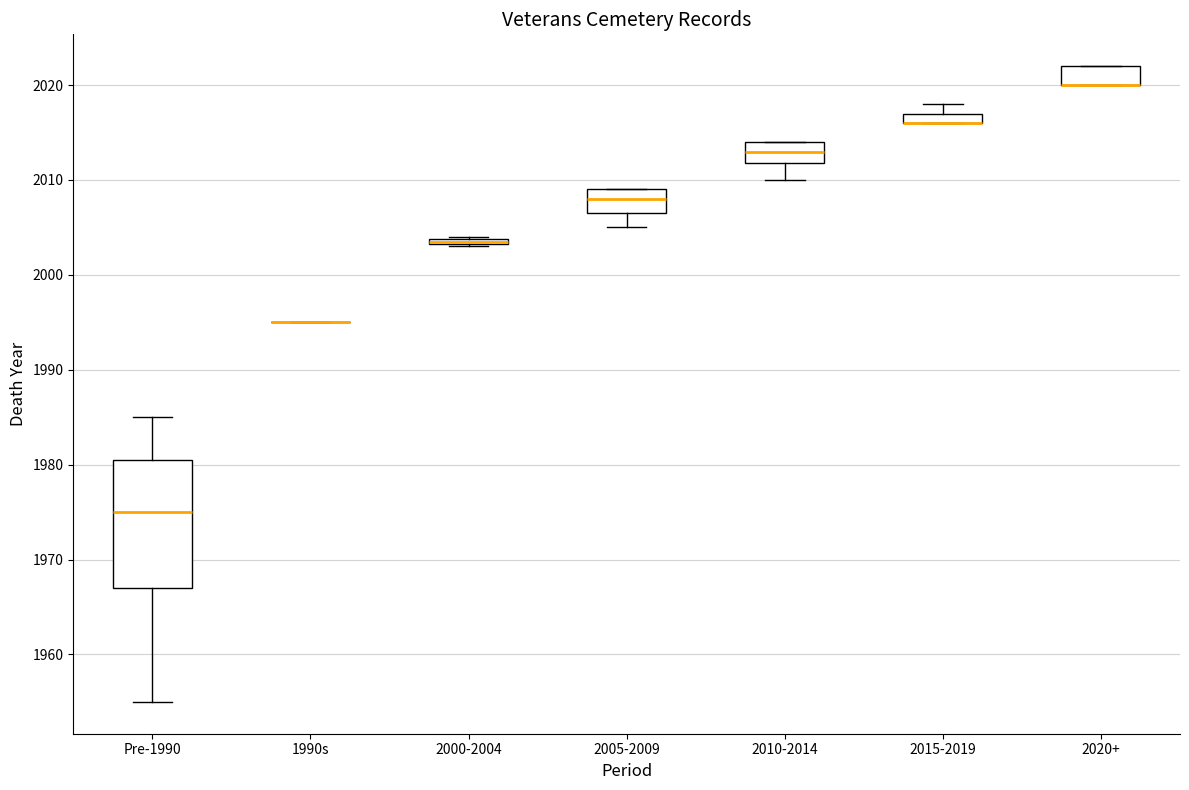

Comparing the boxes themselves (not the whiskers), which one is the tallest?

Pre-1990